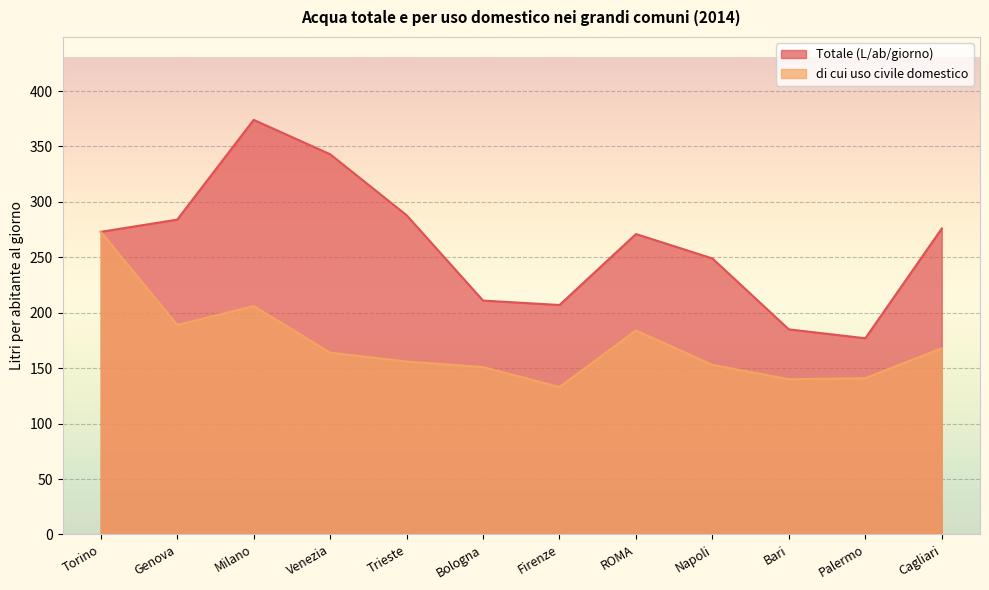

Reading left to right, what are all the values shown in this chart?

Totale (L/ab/giorno): Torino=273	Genova=284	Milano=374	Venezia=343	Trieste=288	Bologna=211	Firenze=207	ROMA=271	Napoli=249	Bari=185	Palermo=177	Cagliari=276
di cui uso civile domestico: Torino=273	Genova=189	Milano=206	Venezia=164	Trieste=156	Bologna=151	Firenze=133	ROMA=184	Napoli=153	Bari=140	Palermo=141	Cagliari=168